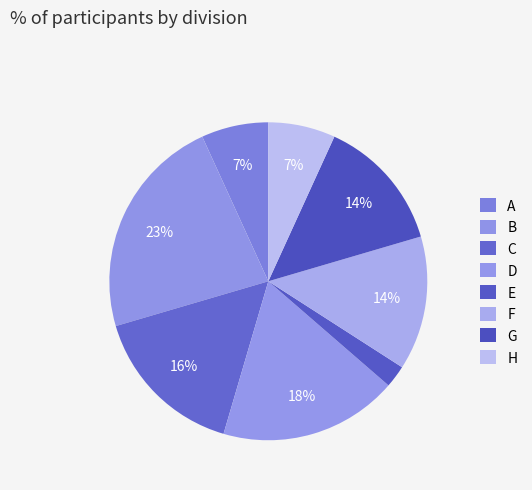

Which slice is the largest?

B